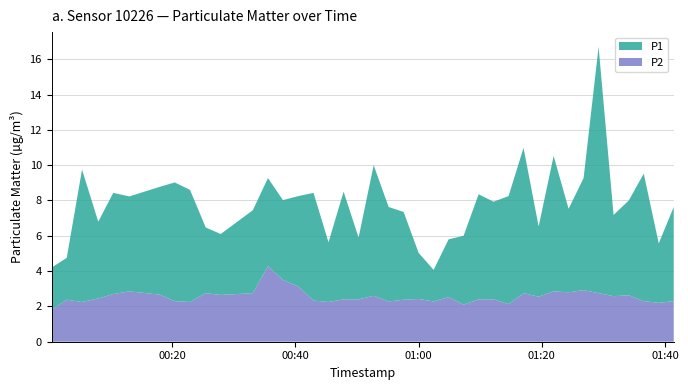

Reading right to left, what are all the values shown in this chart?

P1: 7.6	5.6	9.5	8.0	7.2	16.7	9.3	7.5	10.5	6.5	11.0	8.2	7.9	8.3	6.0	5.8	4.1	5.0	7.3	7.6	10.0	5.9	8.5	5.6	8.4	8.2	8.0	9.3	7.5	6.1	6.5	8.6	9.0	8.8	8.2	8.4	6.8	9.8	4.8	4.2
P2: 2.3	2.2	2.3	2.6	2.6	2.8	2.9	2.8	2.9	2.5	2.8	2.1	2.4	2.4	2.1	2.5	2.3	2.4	2.4	2.3	2.6	2.4	2.4	2.2	2.3	3.1	3.5	4.3	2.8	2.6	2.8	2.2	2.3	2.7	2.9	2.7	2.5	2.2	2.4	1.8